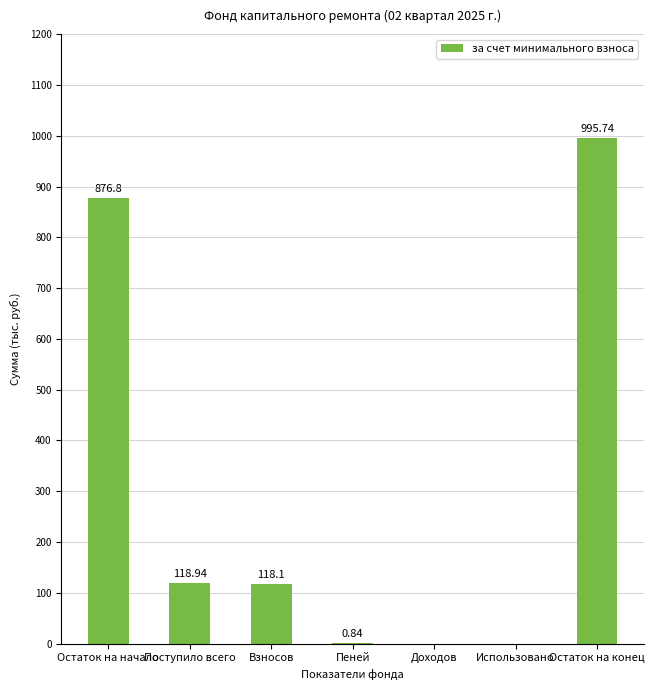

At which category does the chart reach its peak across all series?

Остаток на конец